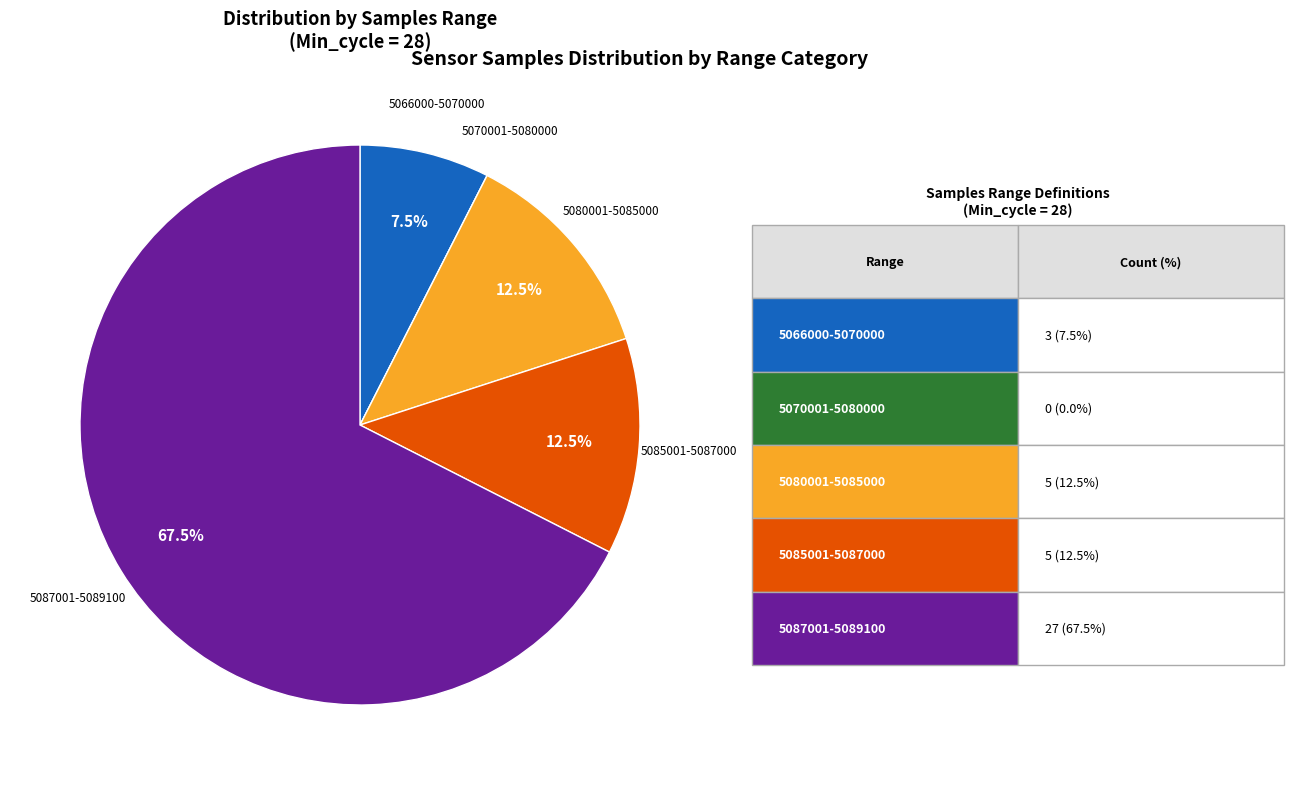

Is there any slice that represents more than half of the pie?

Yes